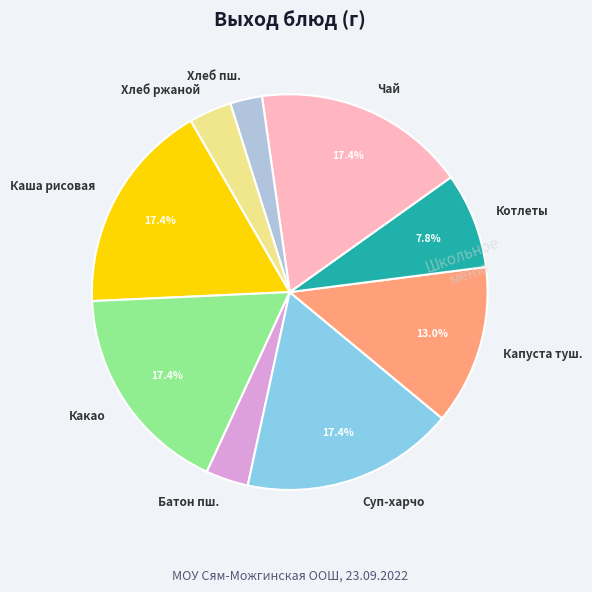

Do Какао and Суп-харчо together represent more than half of the pie?

No